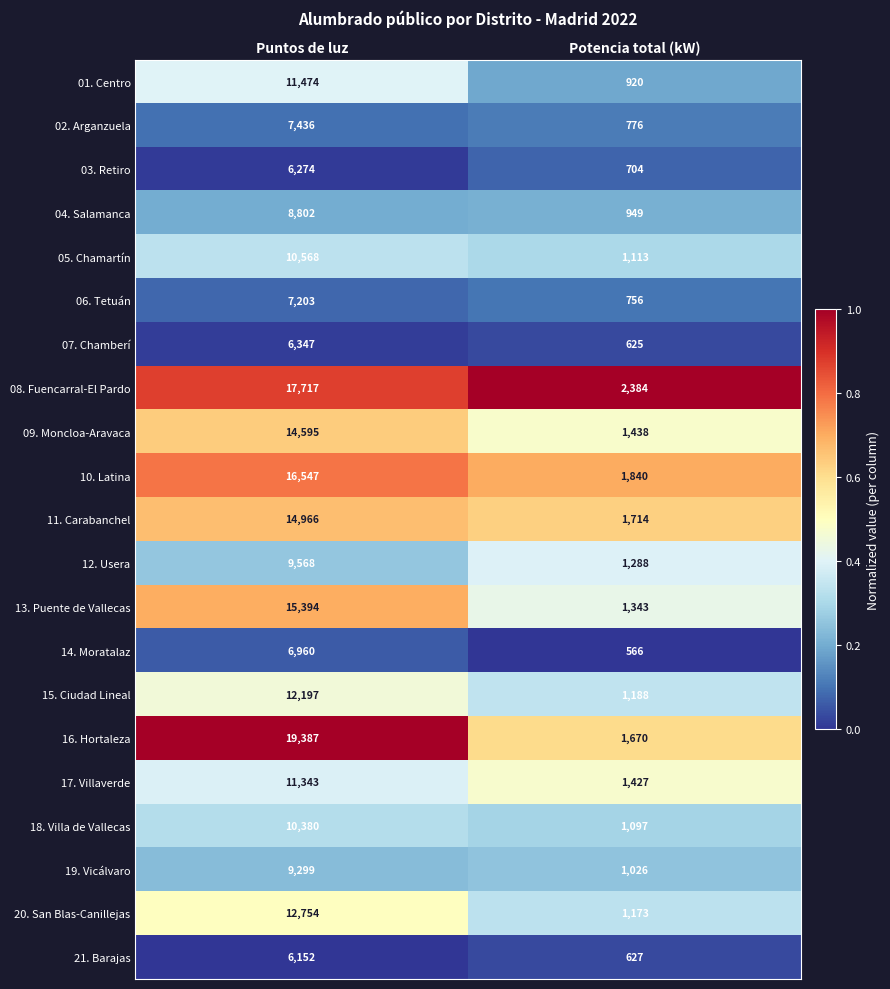

What is the total value across all series at Potencia total (kW)?

24624